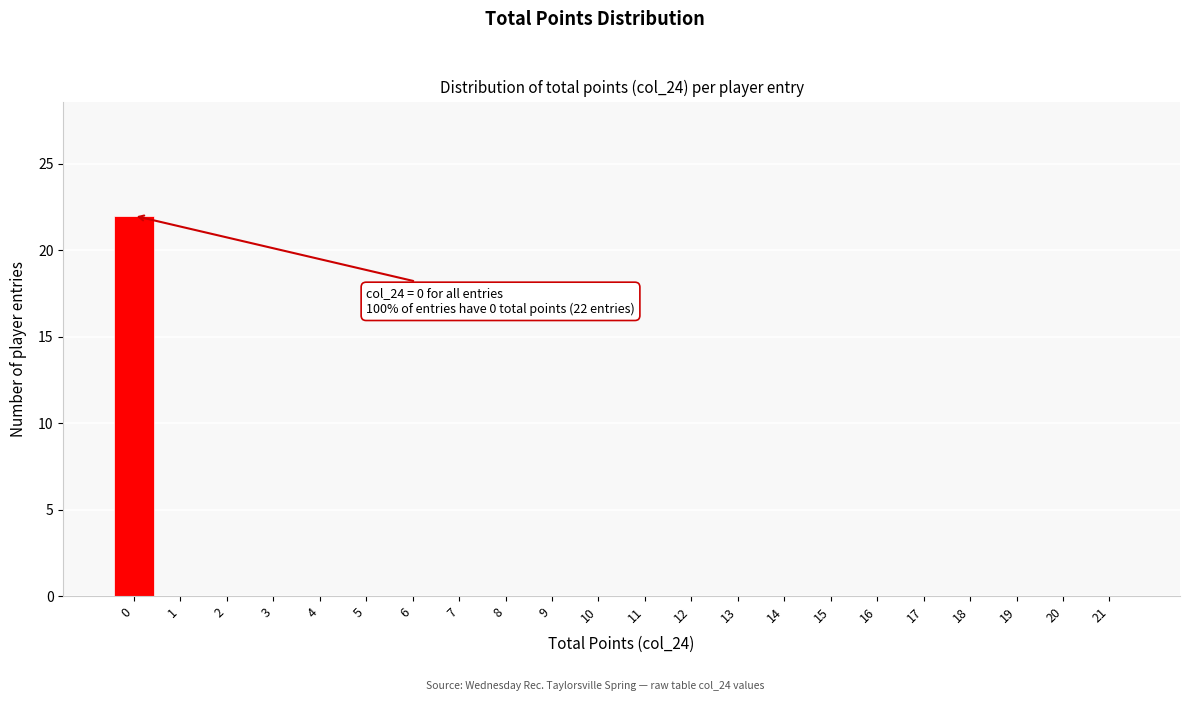

Reading left to right, extract all data points from this chart.

0=22	1=0	2=0	3=0	4=0	5=0	6=0	7=0	8=0	9=0	10=0	11=0	12=0	13=0	14=0	15=0	16=0	17=0	18=0	19=0	20=0	21=0